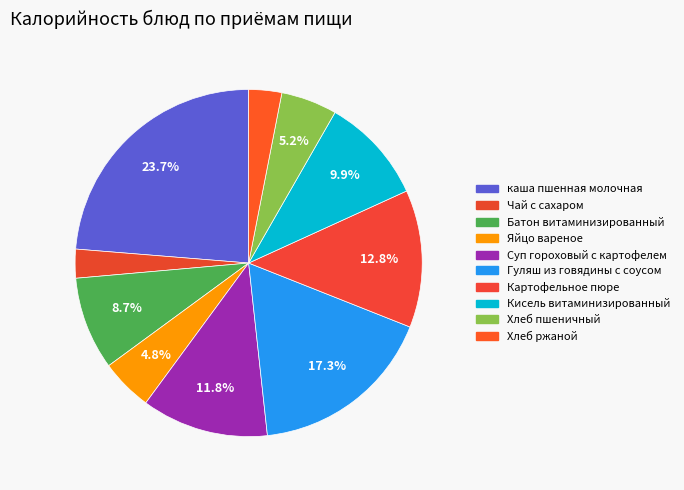

What is the smallest slice in the pie chart?

Чай с сахаром